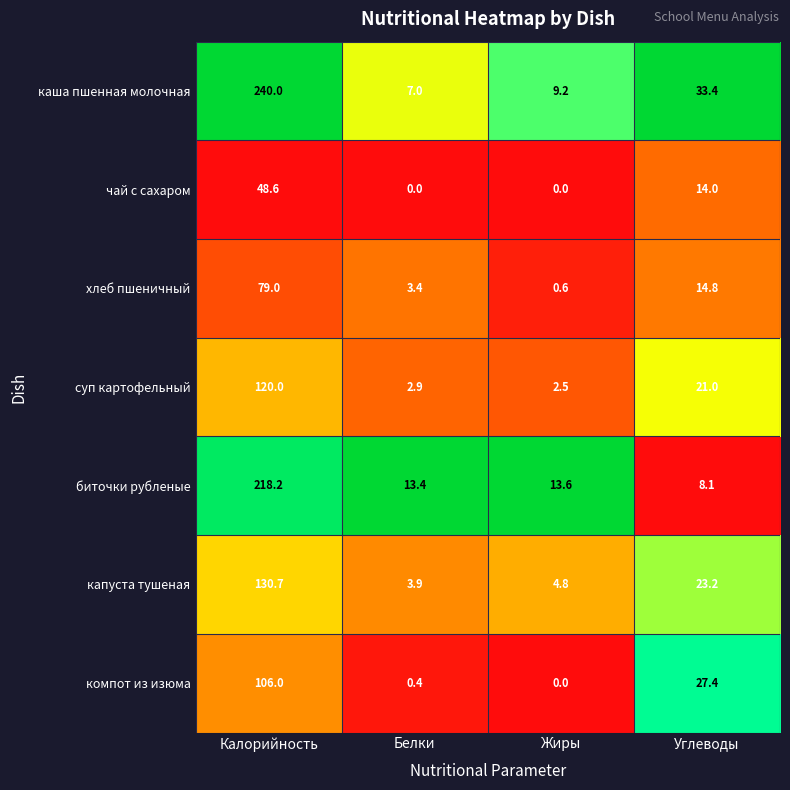

What is the total value across all series at Жиры?

30.7